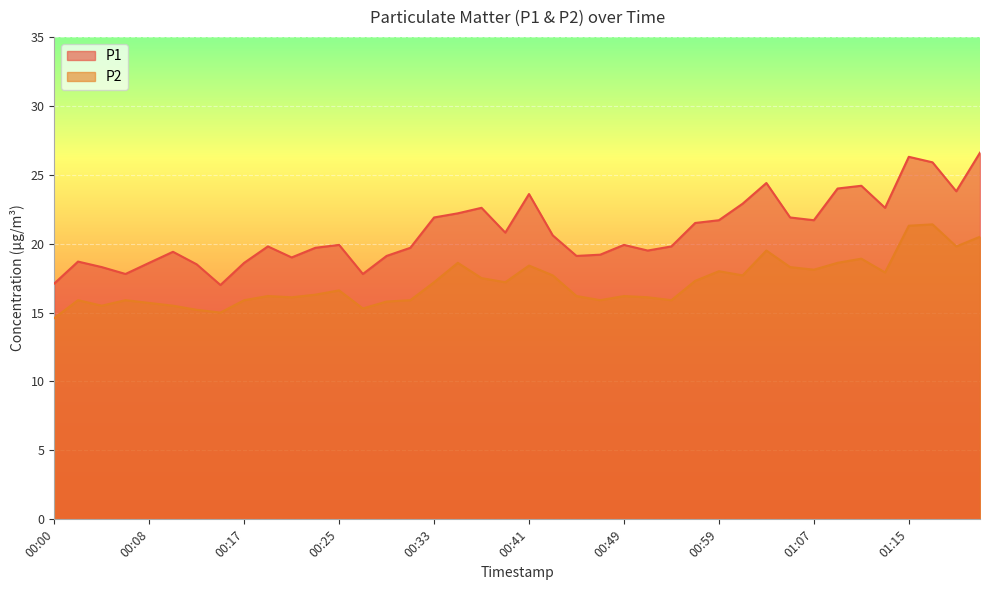

How many interior local valleys does the P1 series have?

10